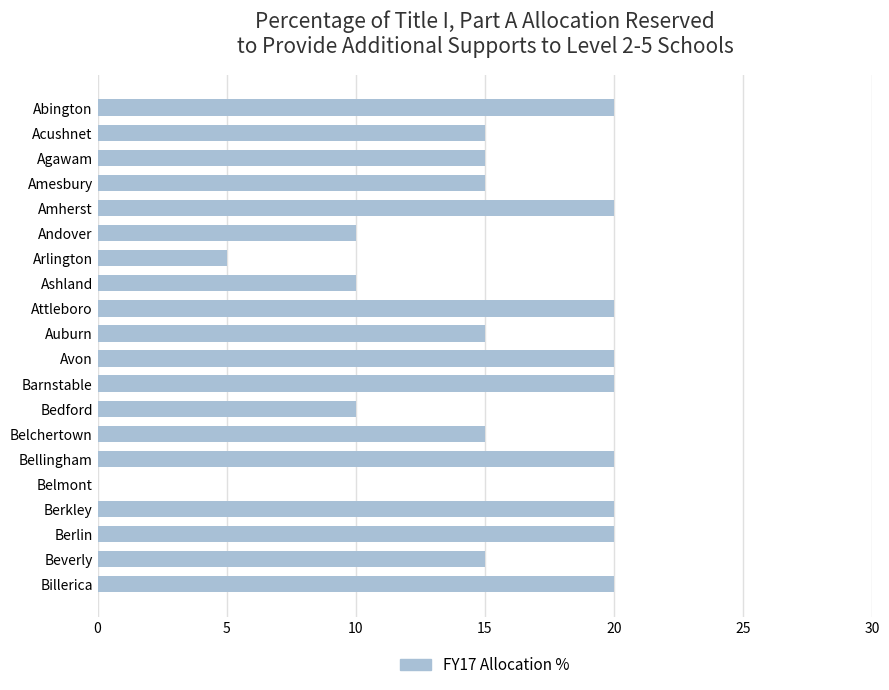

What is the maximum value shown in the chart?

20